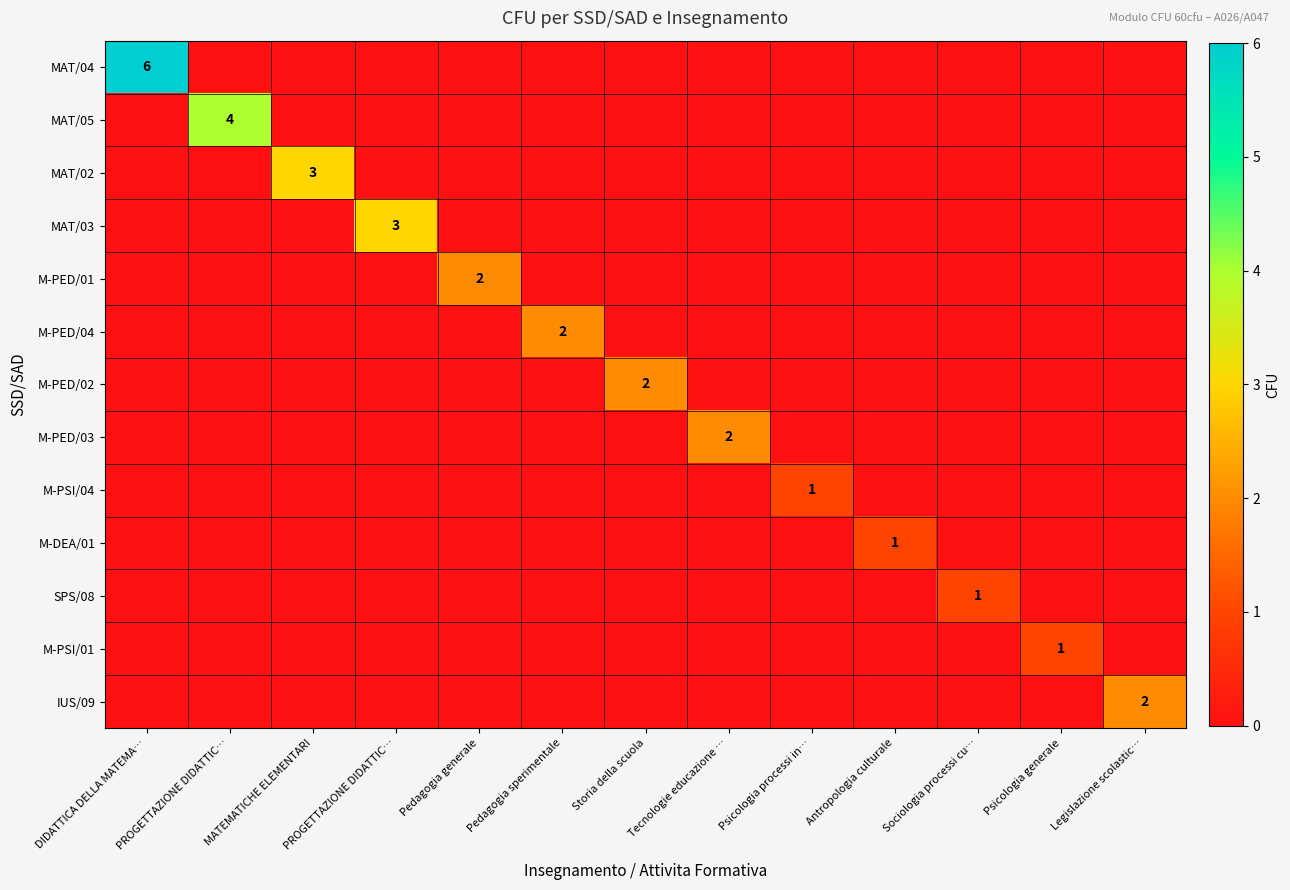

At which label does MAT/04 reach its peak?

DIDATTICA DELLA MATEMA…